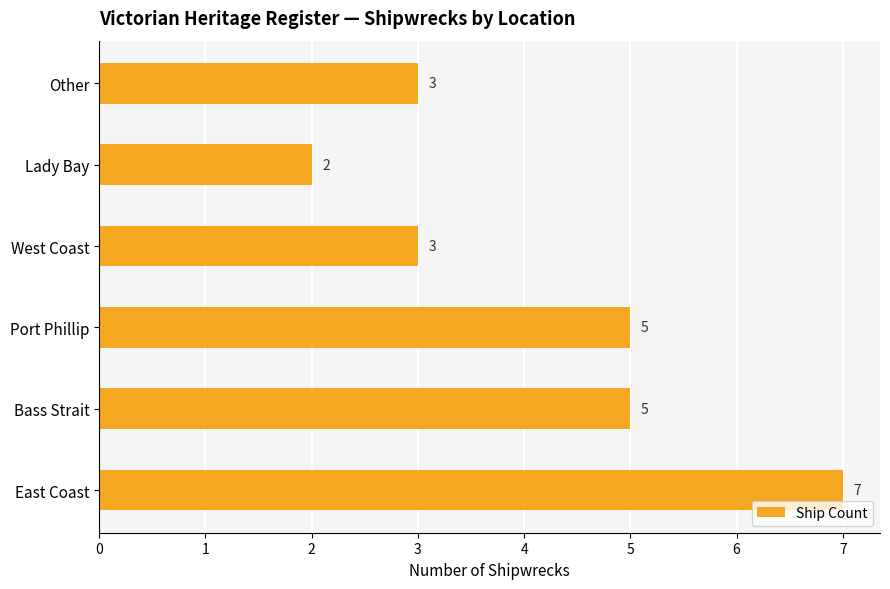

Does the chart contain stacked bars?

No